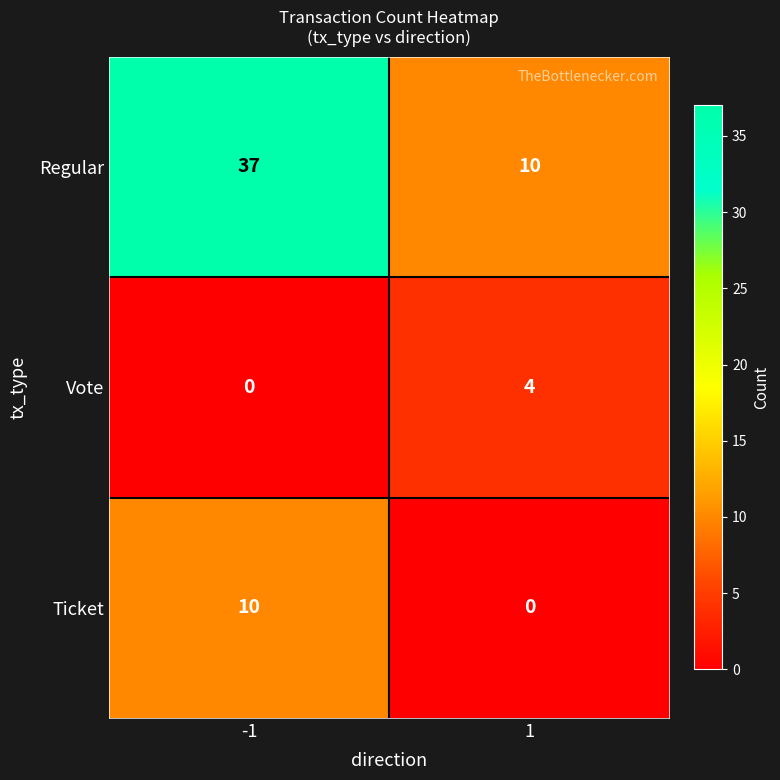

What is the total value across all series at 1?

14